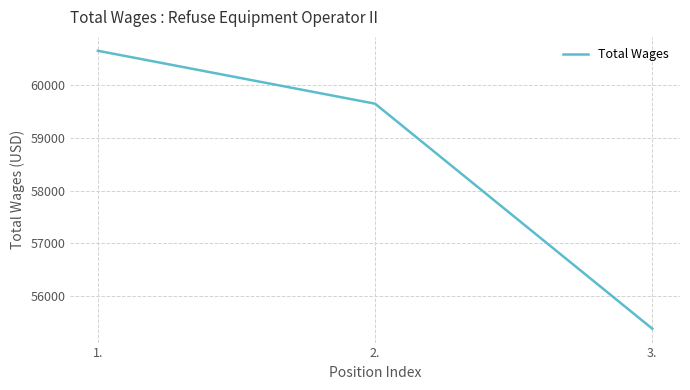

Reading left to right, what are all the values shown in this chart?

60657	59651	55374